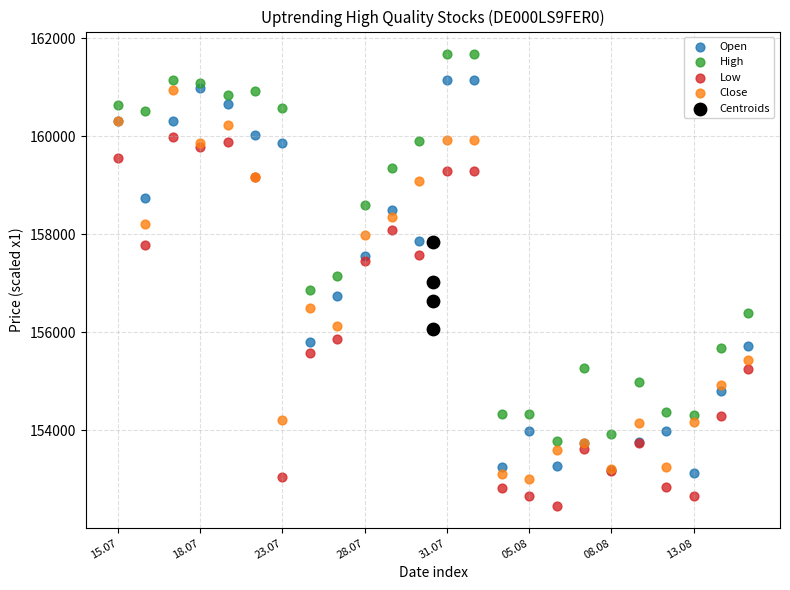

What are all the series names shown in the legend?

Open, High, Low, Close, Centroids